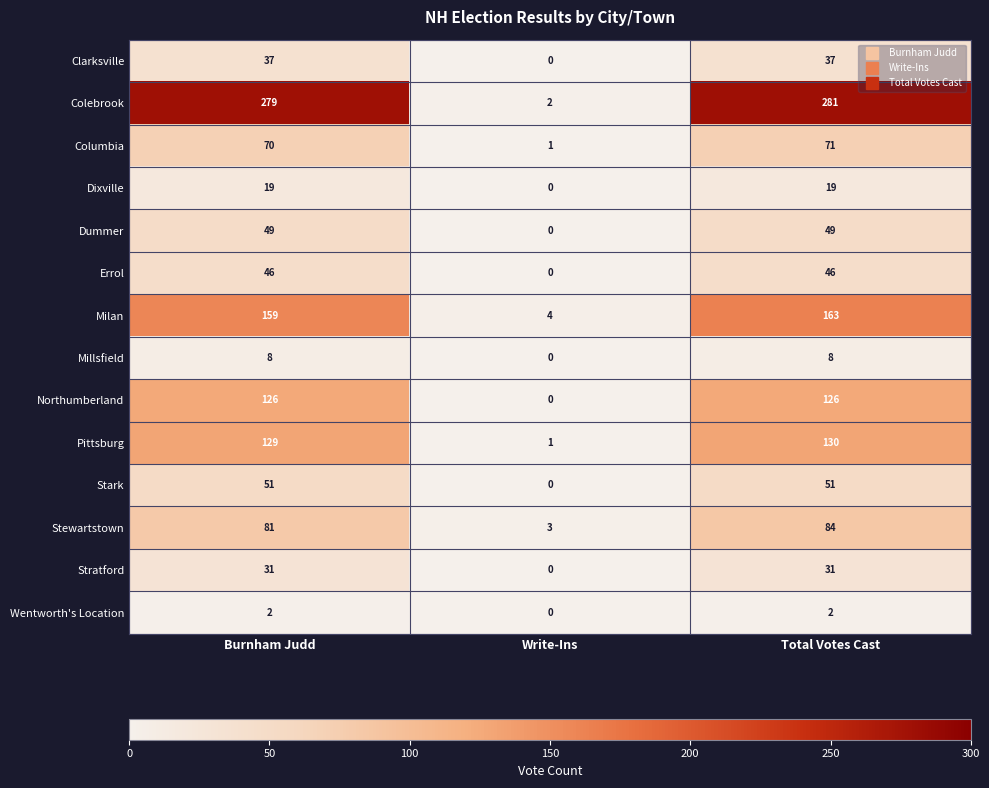

How many series are shown in this chart?

14